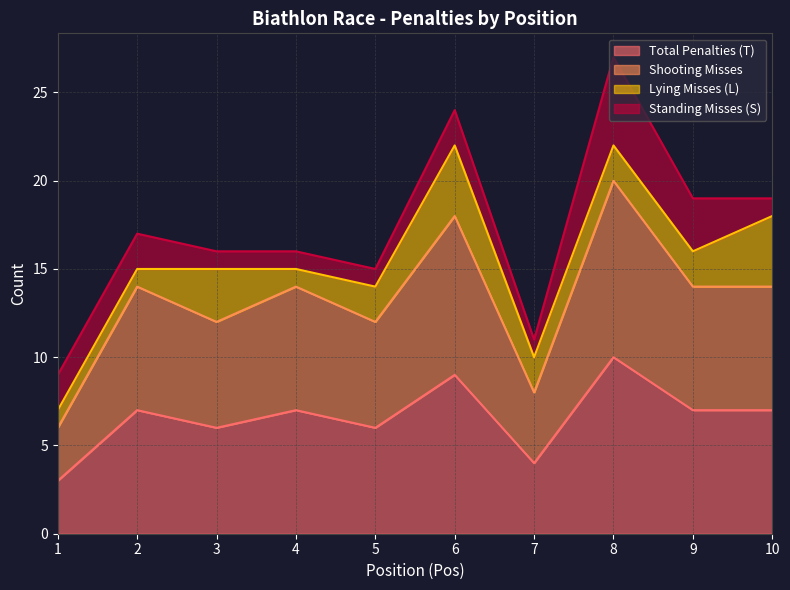

At which category is the sum across all series the highest?

8